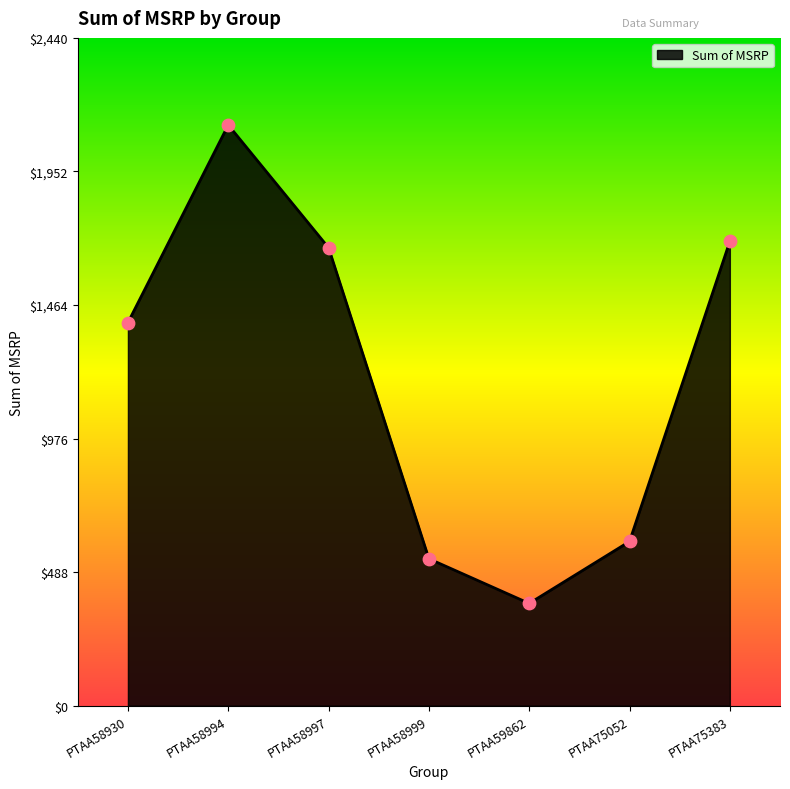

What is the change in value from PTAA59862 to PTAA75052?

+226.2